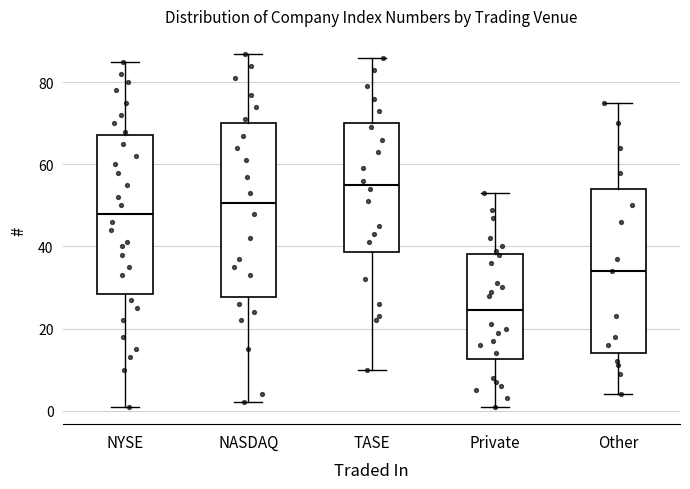

Reading left to right, transcribe this box plot: for each box, give where its median line is, the range the box spans, and where its two whiskers end, as read against the y-axis. The values are not printed on the chart, so give them approximately, as read against the axis.

NYSE: median 48, box 28 to 68, whiskers 2 to 86
NASDAQ: median 50, box 28 to 70, whiskers 2 to 88
TASE: median 56, box 38 to 70, whiskers 10 to 86
Private: median 24, box 12 to 38, whiskers 2 to 54
Other: median 34, box 14 to 54, whiskers 4 to 76